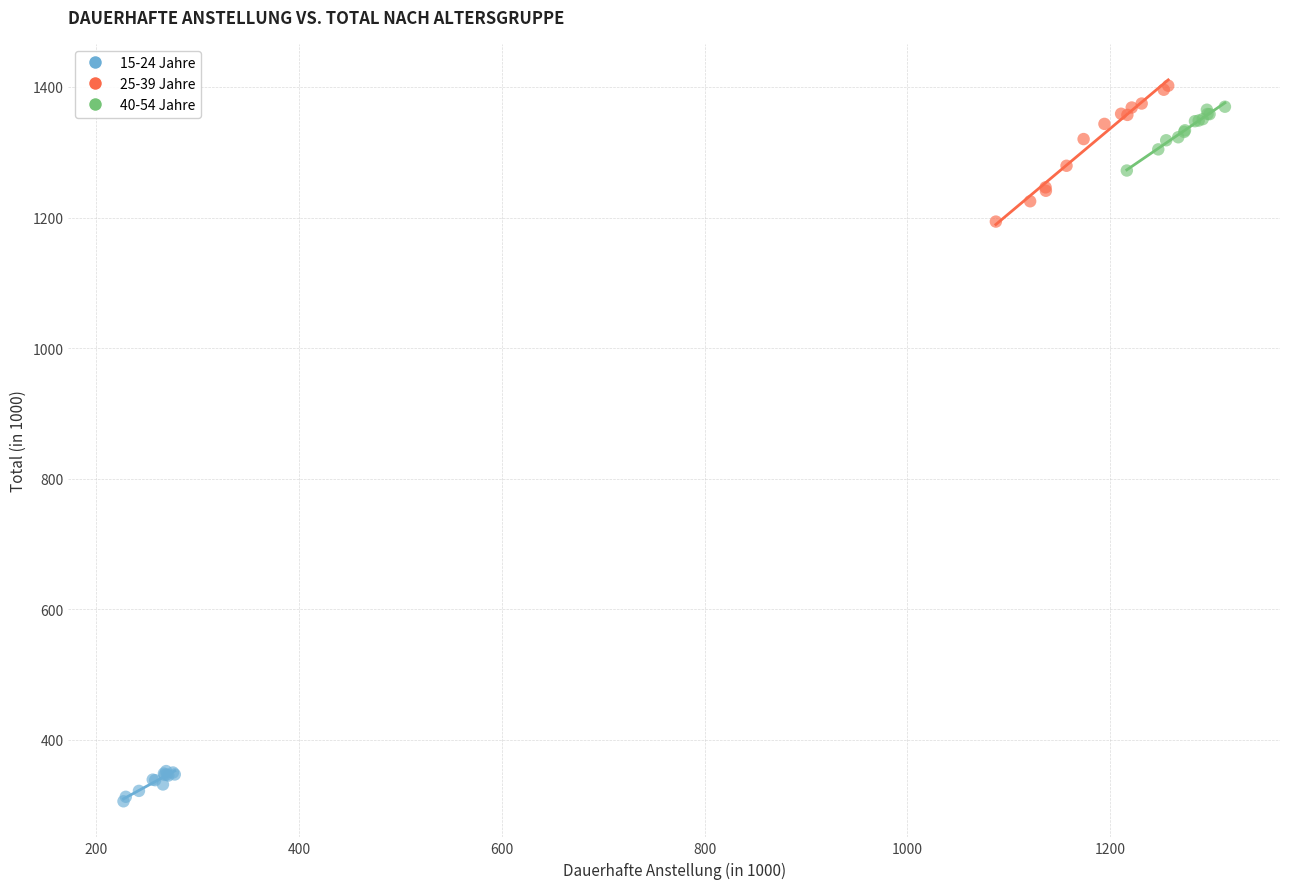

Which series has the largest Y range (max minus min)?

25-39 Jahre